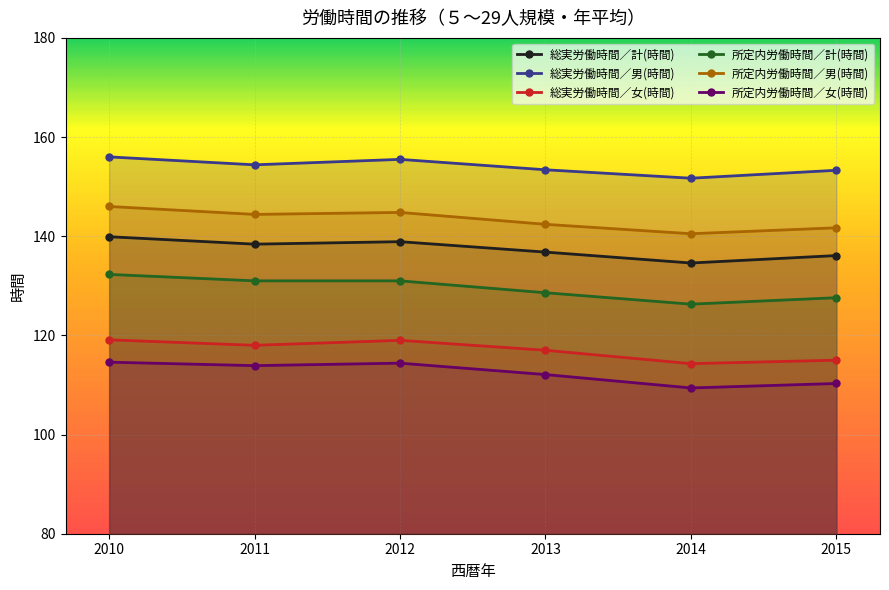

The value of 総実労働時間／男(時間) at 2014 is 151.7. True or false?

True